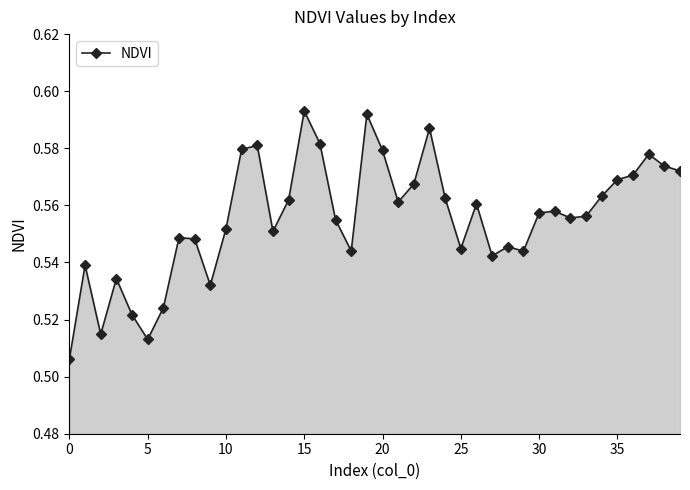

How many categories are shown in the chart?

40